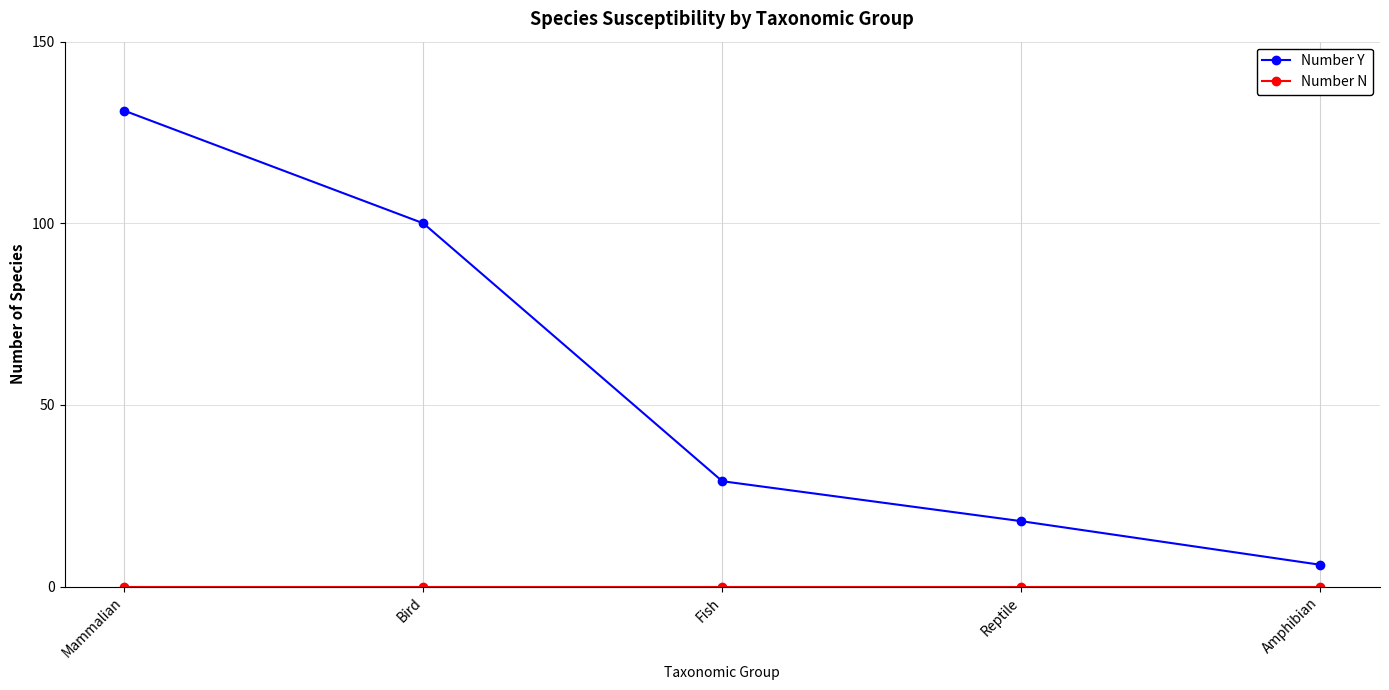

Which series has the largest total across all categories?

Number Y